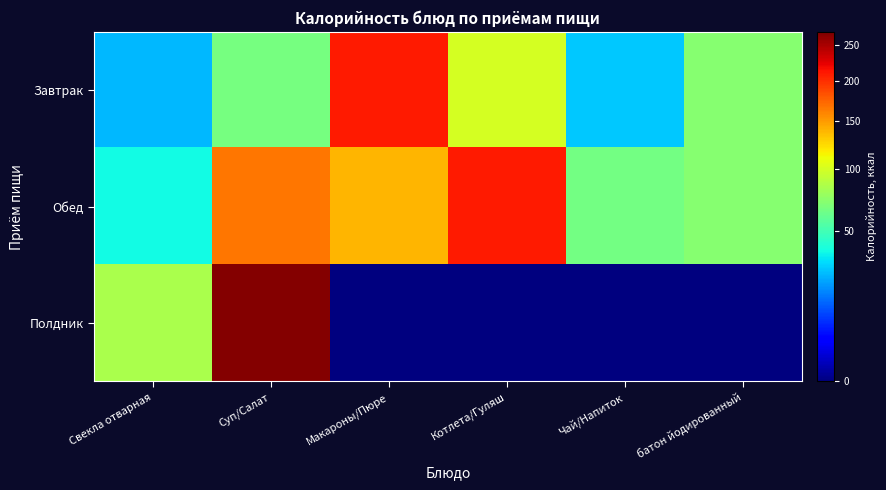

How many series are shown in this chart?

3